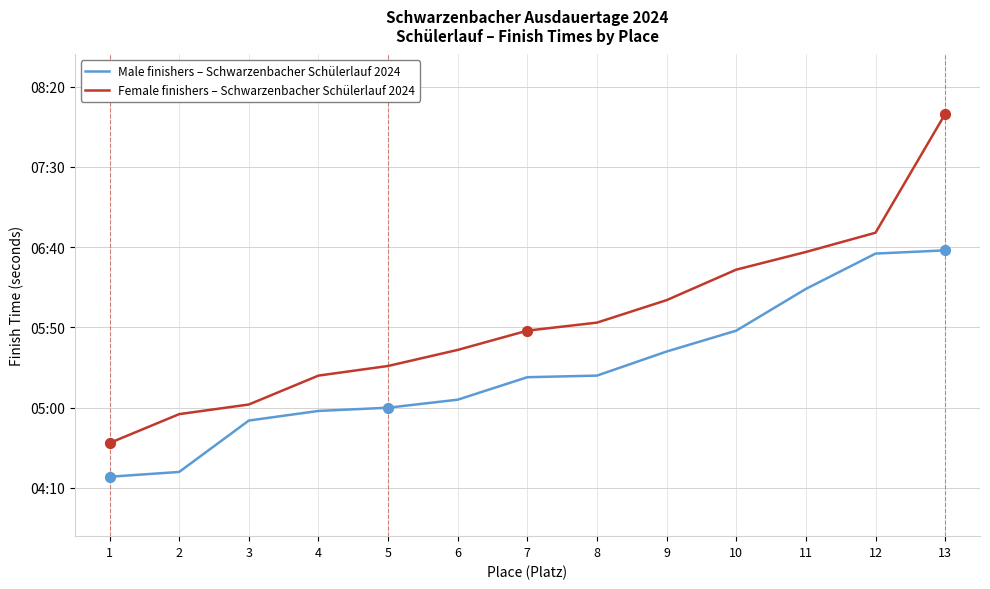

What is the total value across all series at 11?

771